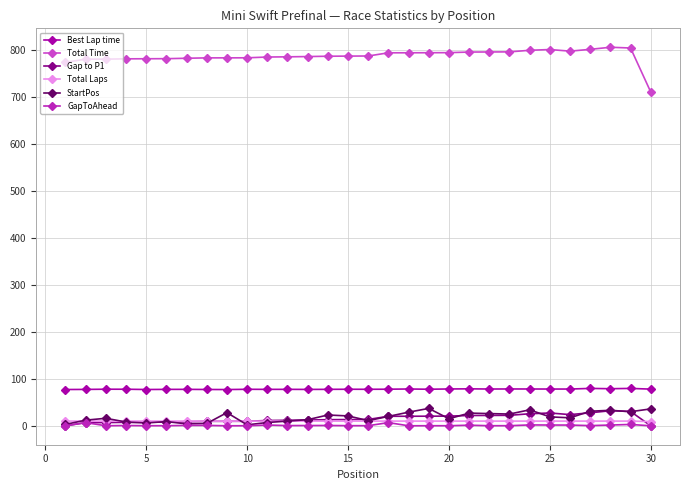

Which series has the largest range (max minus min)?

Total Time